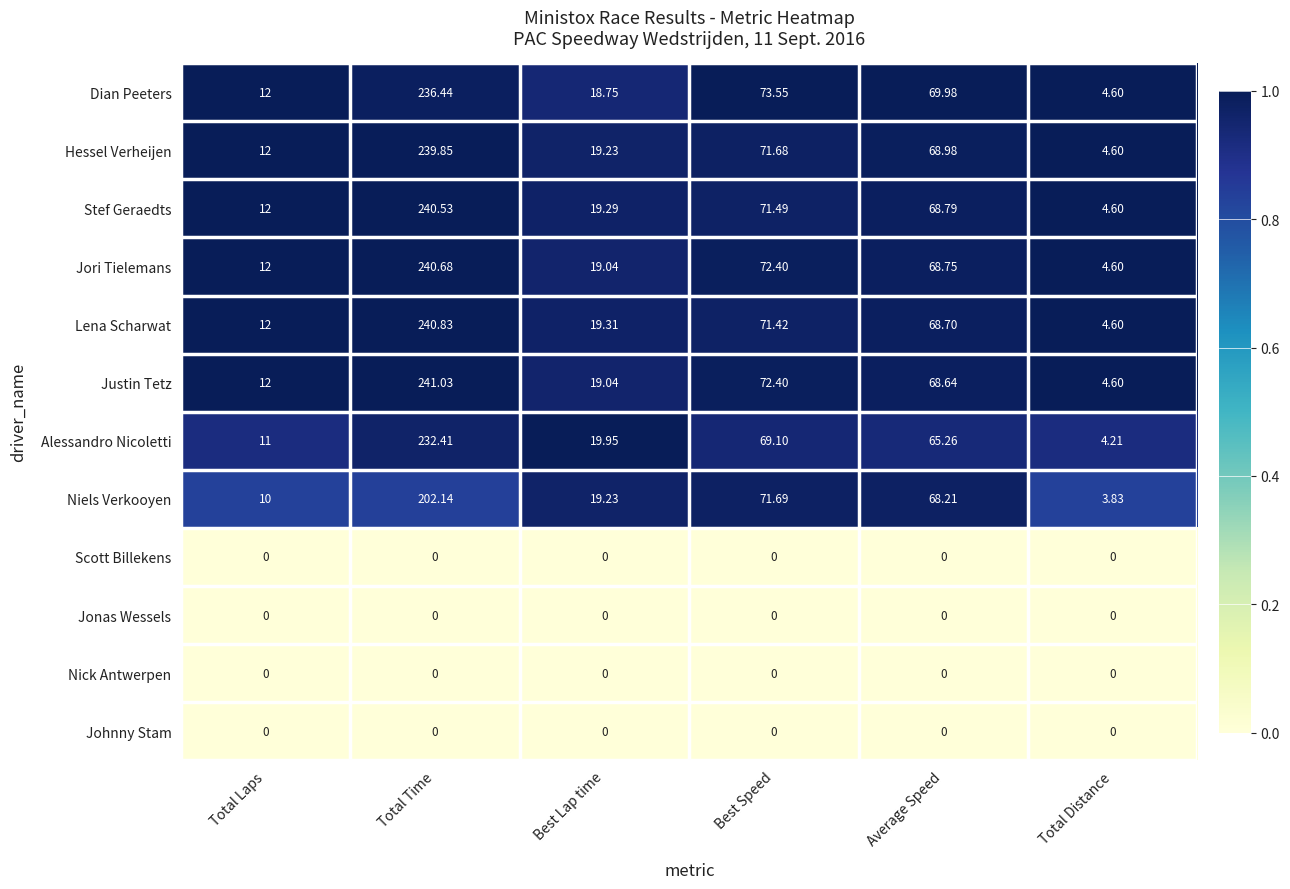

Where does the Dian Peeters series first go above 69?

Total Time